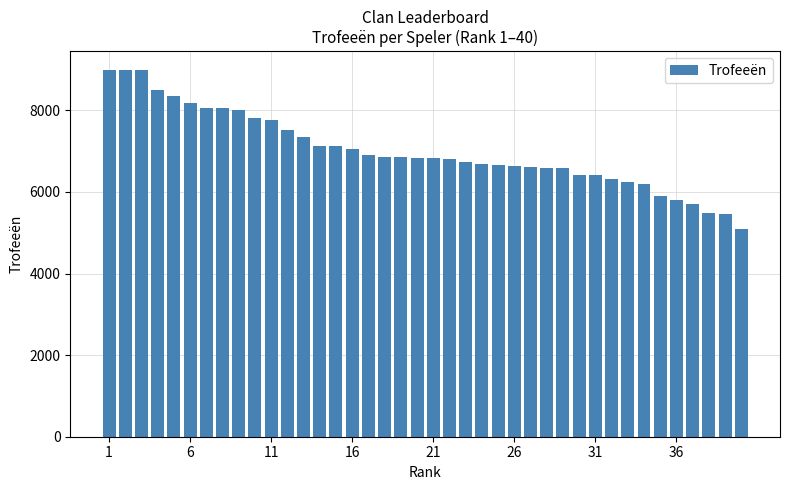

What is the value of the 13th bar from the left?

7337